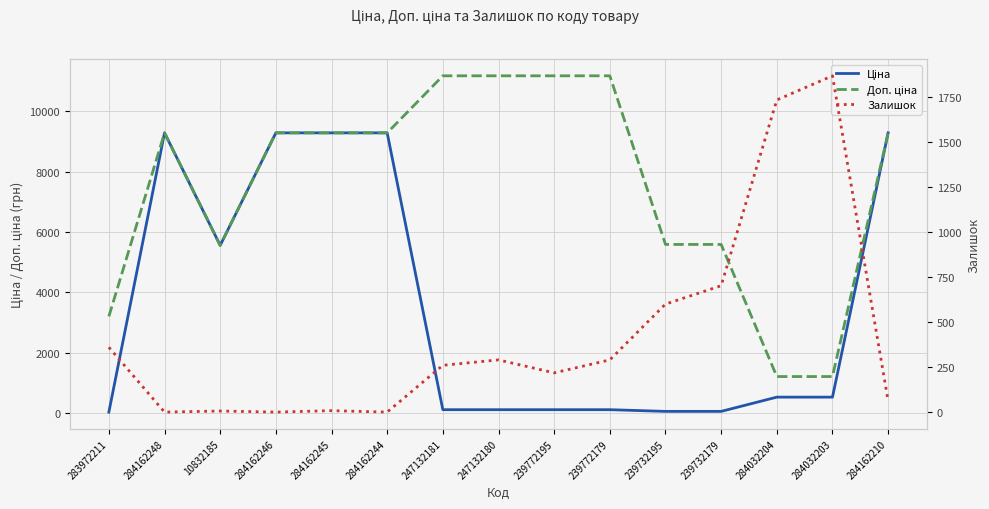

Rank the categories by Доп. ціна value from lowest to highest.

284032204, 284032203, 283972211, 10832185, 239732195, 239732179, 284162248, 284162246, 284162245, 284162244, 284162210, 247132181, 247132180, 239772195, 239772179